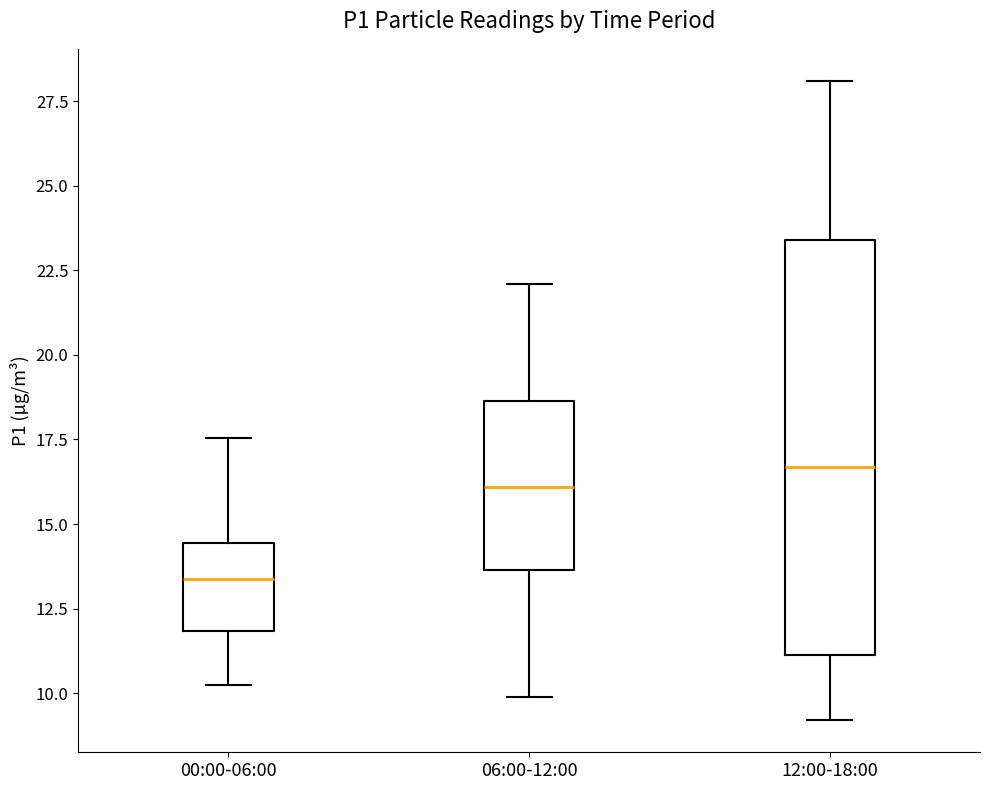

Where is the lower edge of the box for 12:00-18:00 on the y-axis? The values are not printed on the chart, so give them approximately, as read against the axis.

11.0